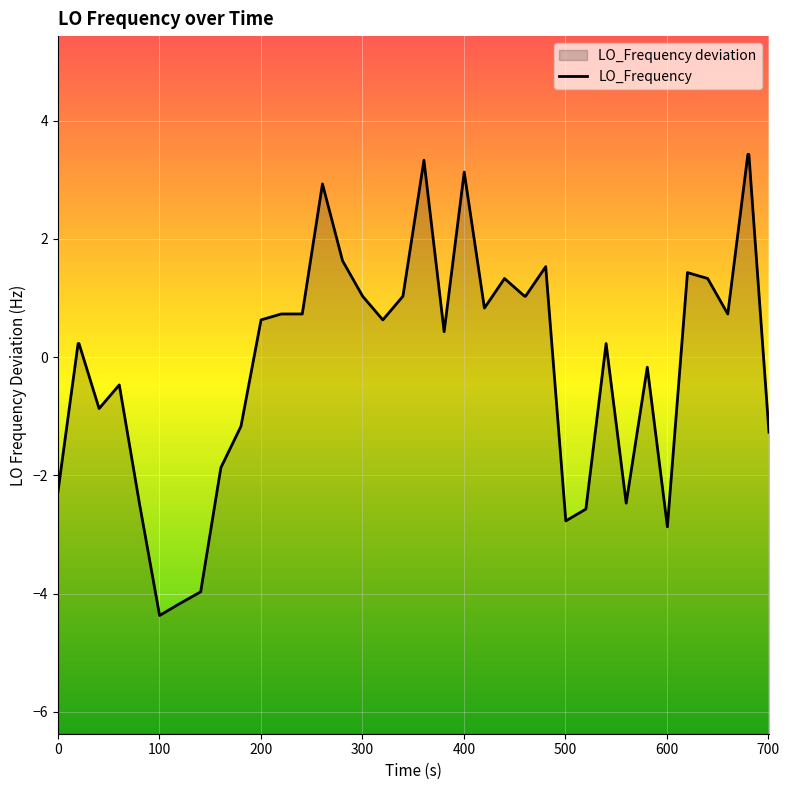

Reading left to right, transcribe all the data shown in this chart.

-2.3	0.2	0.2	-0.9	-0.5	-2.5	-4.4	-4.2	-4.0	-1.9	-1.2	0.6	0.7	0.7	0.7	2.9	1.6	1.0	0.6	1.0	3.3	0.4	3.1	0.8	1.3	1.0	1.0	1.5	-2.8	-2.6	0.2	-2.5	-0.2	-2.9	1.4	1.3	0.7	3.4	3.4	-1.3